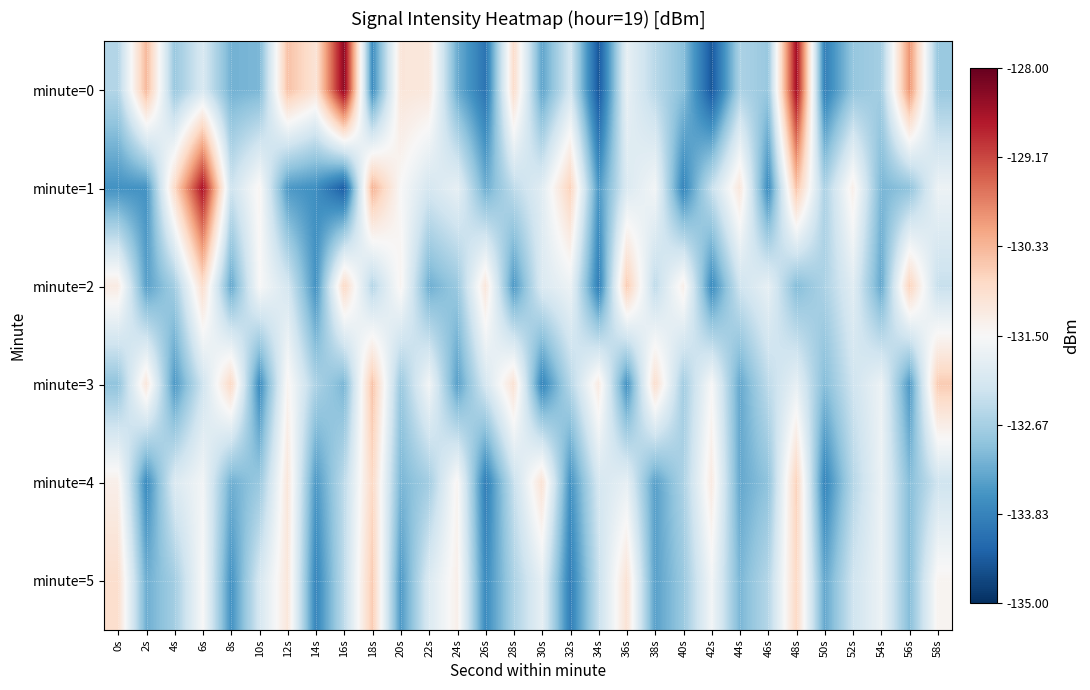

What is the total value across all series at 28s?

-792.7